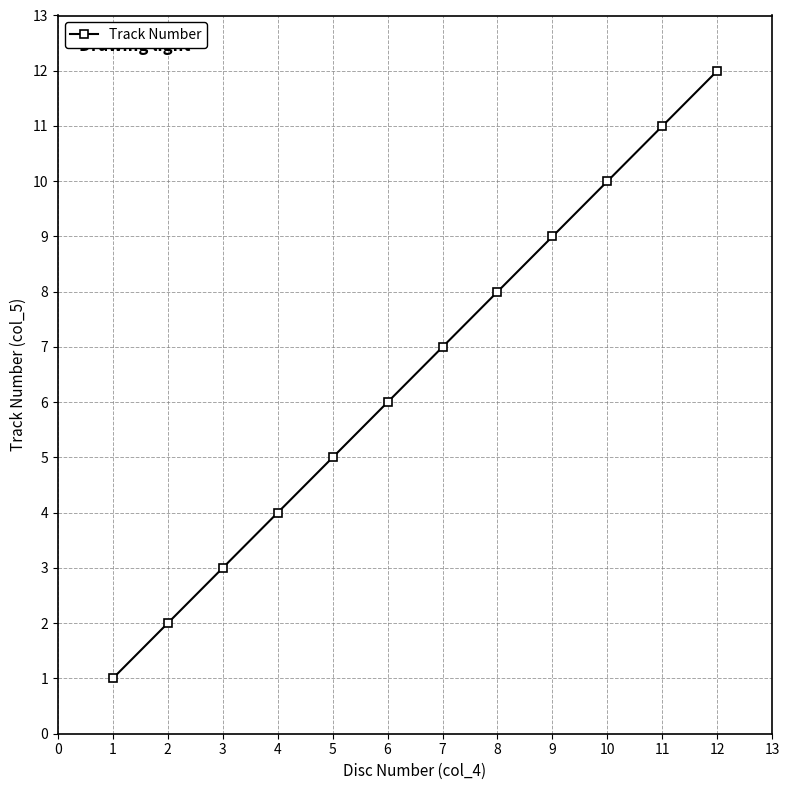

How many distinct data groups are displayed?

1